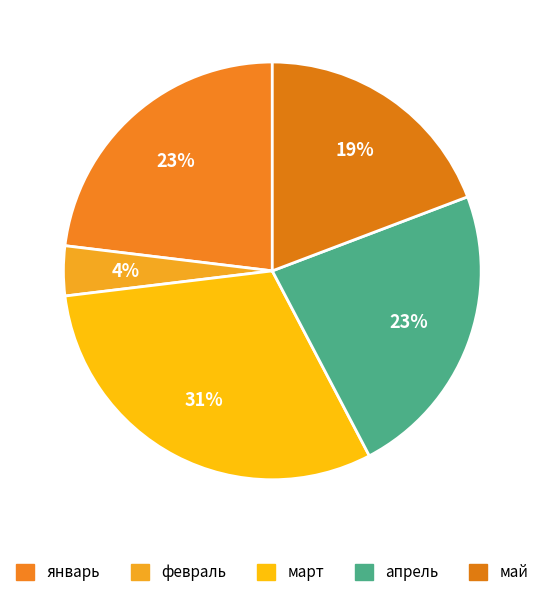

Do май and март together represent more than half of the pie?

No